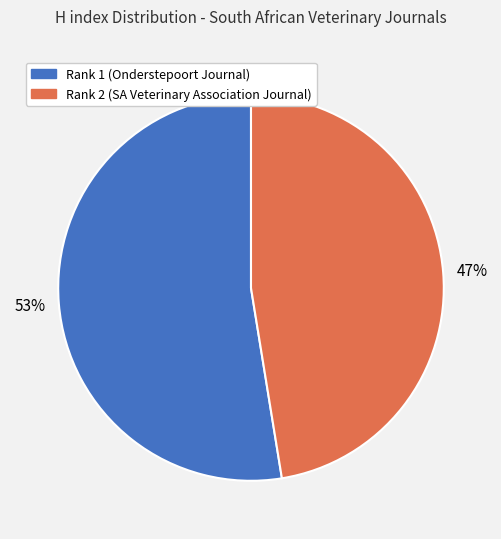

Is there any slice that represents more than half of the pie?

Yes